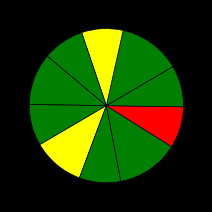

Count the number of slices in the pie.

10